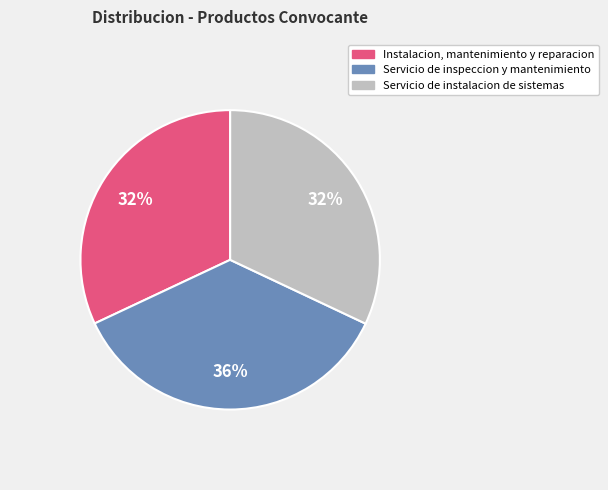

How many segments does this pie chart have?

3